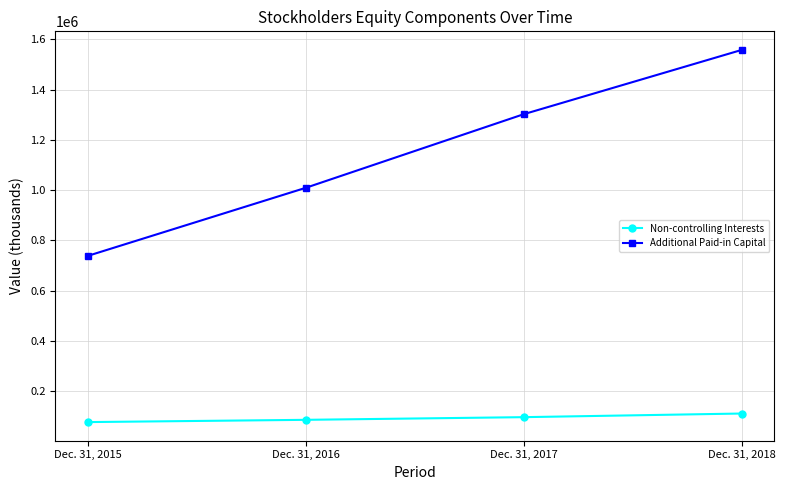

How many lines are shown in the chart?

2